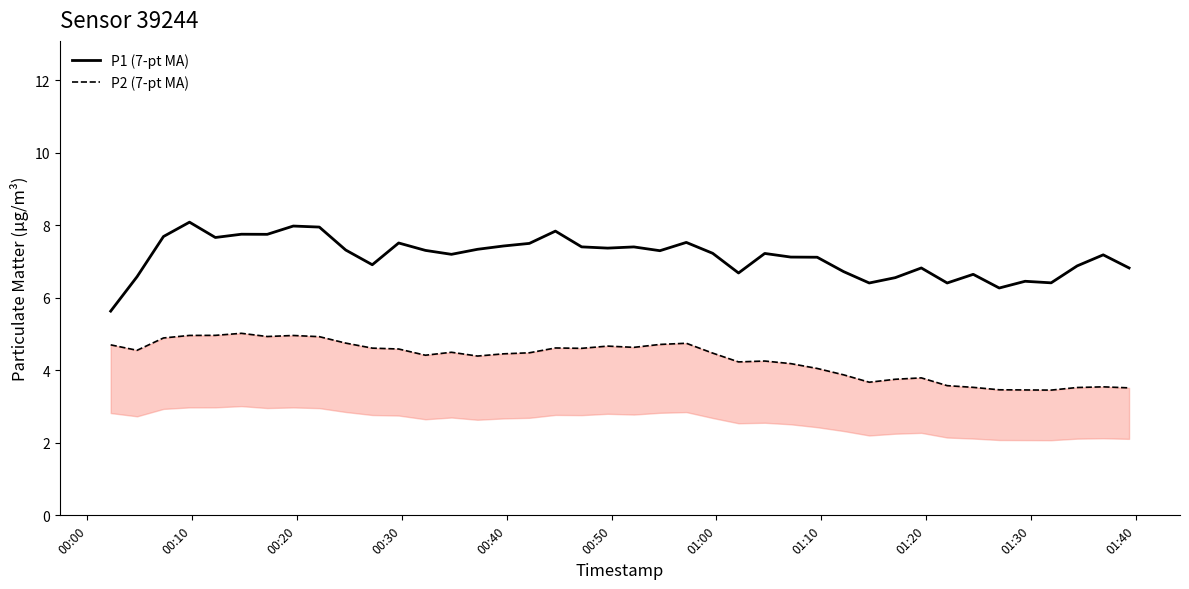

What is the value of the P2 (7-pt MA) point at the 20th from the left?

4.7